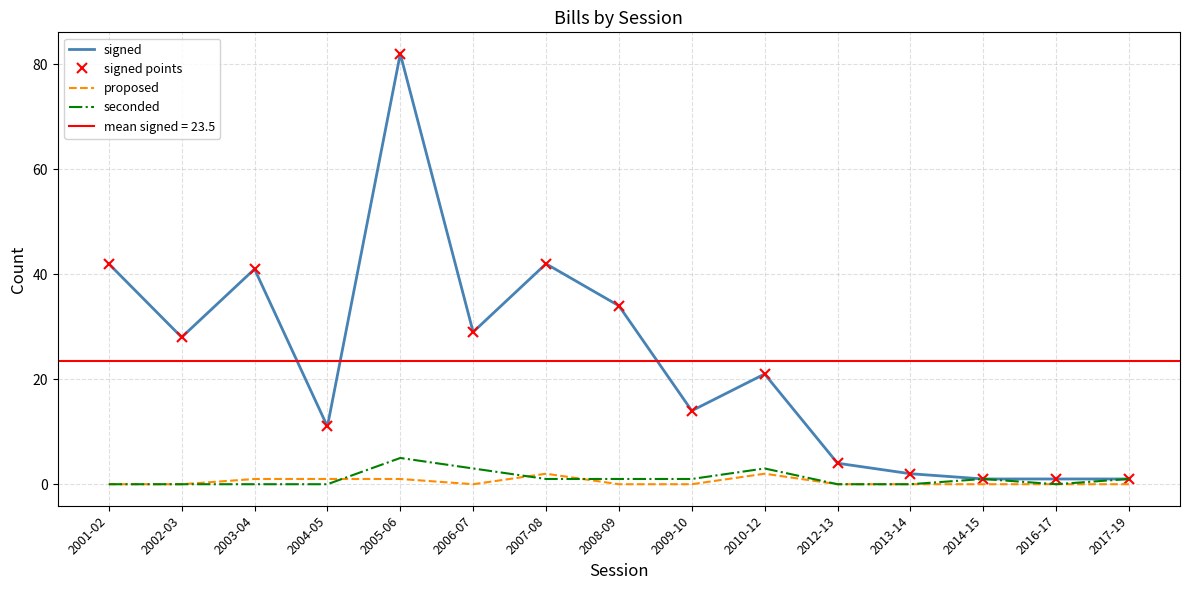

Which series has the largest total across all categories?

signed